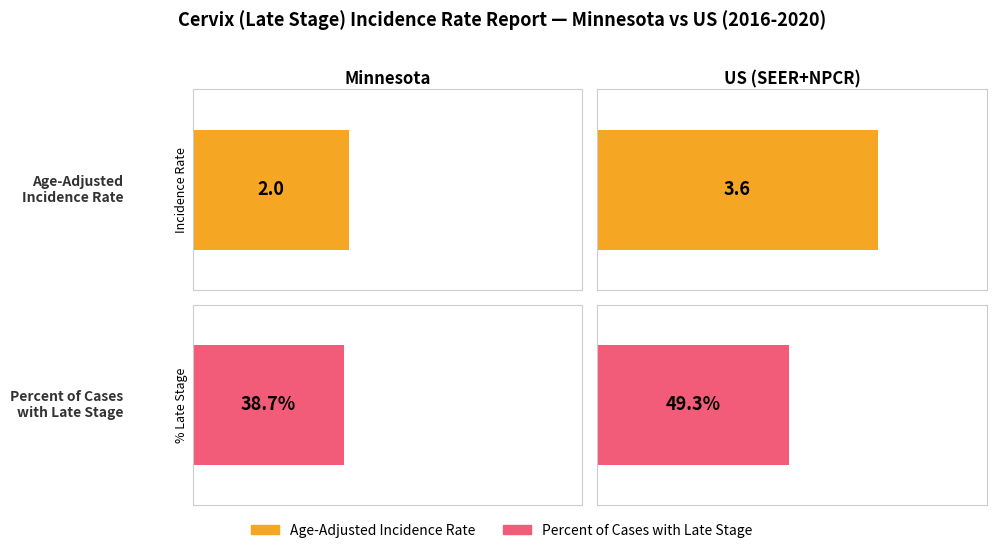

The Age-Adjusted Incidence Rate series shows 2.0 at Minnesota. True or false?

True